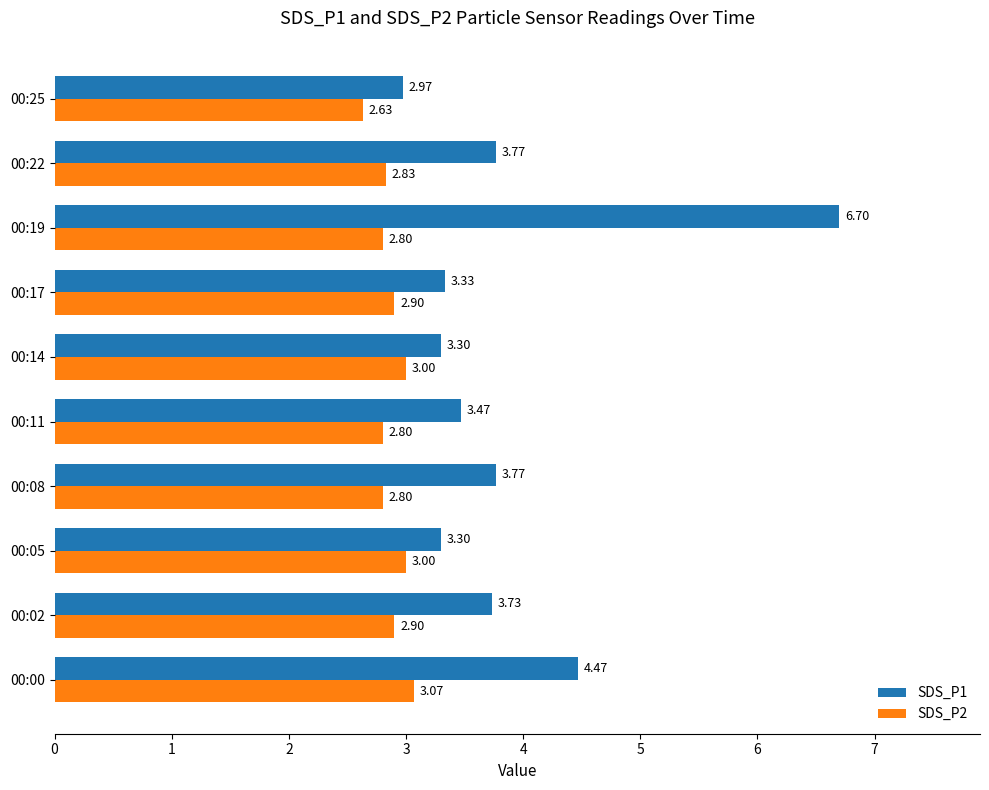

What is the minimum value for SDS_P1?

3.0